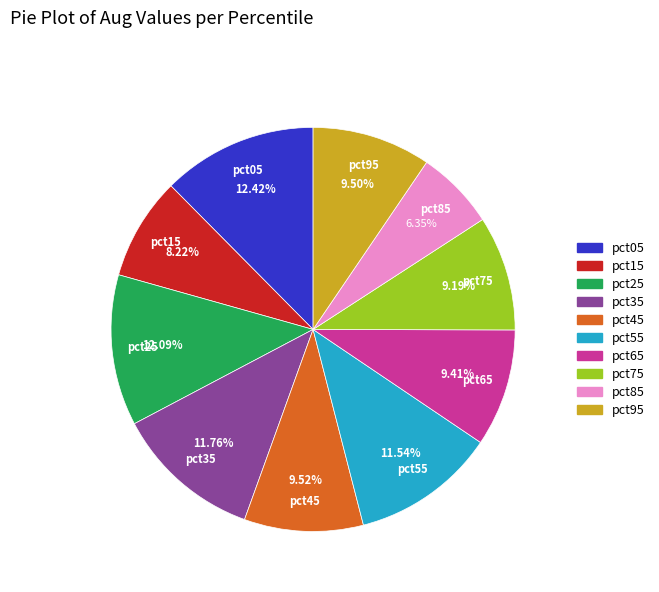

The pct25 slice represents 22% of the pie. True or false?

False